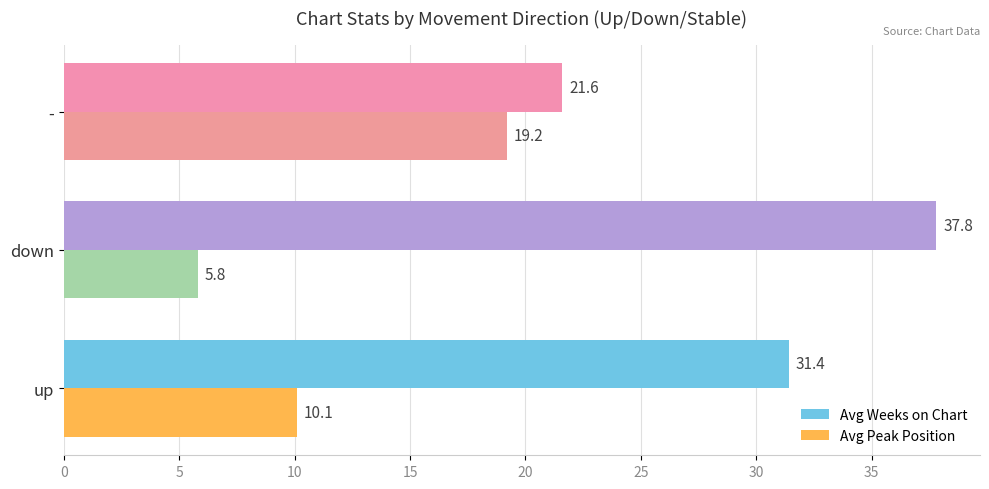

Is the value of Avg Peak Position at up greater than the value of Avg Weeks on Chart at up?

No